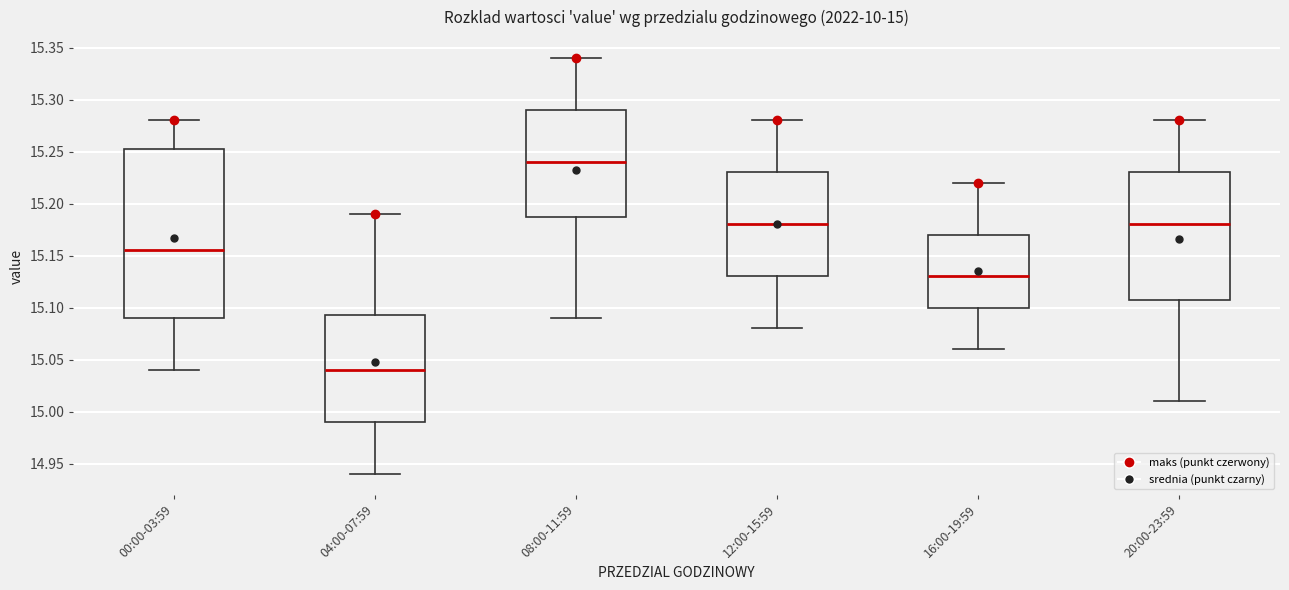

Which box's median line is the lowest?

04:00-07:59